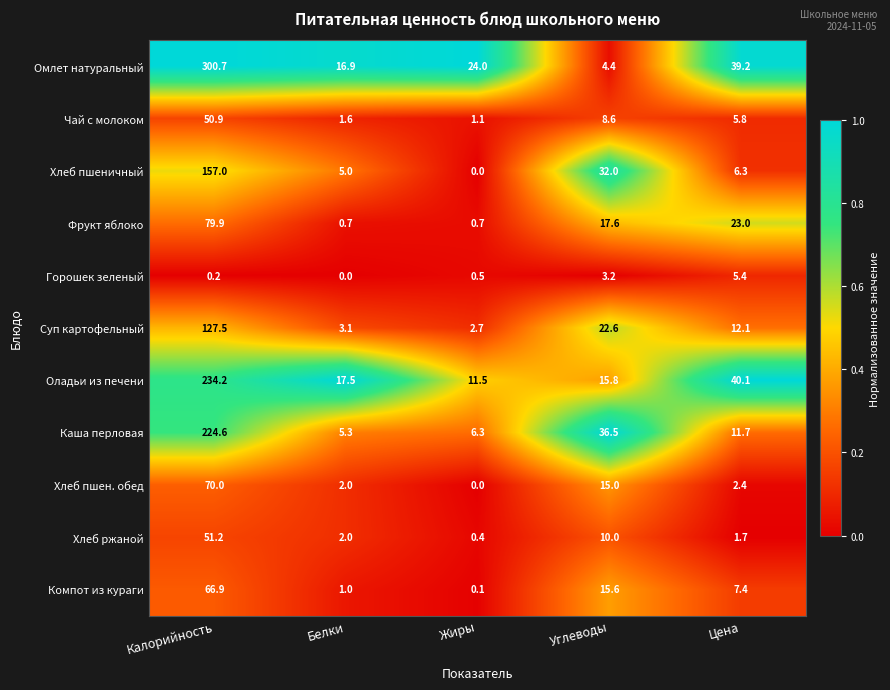

Rank the categories by Каша перловая value from highest to lowest.

Калорийность, Углеводы, Цена, Жиры, Белки